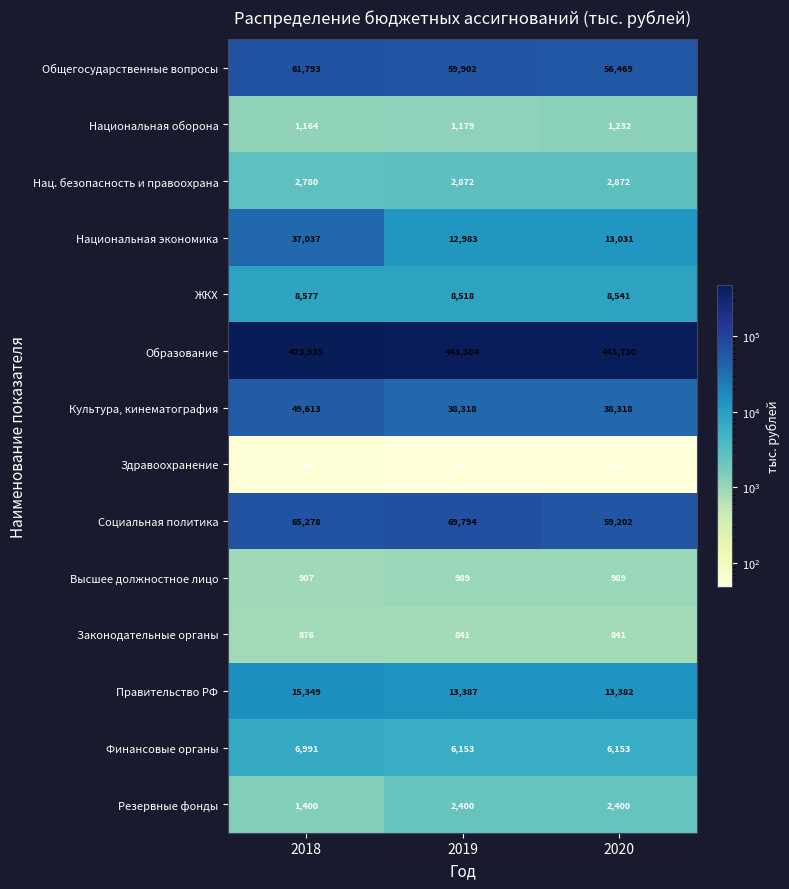

What is the spread (max minus min) of values at 2020?

443682